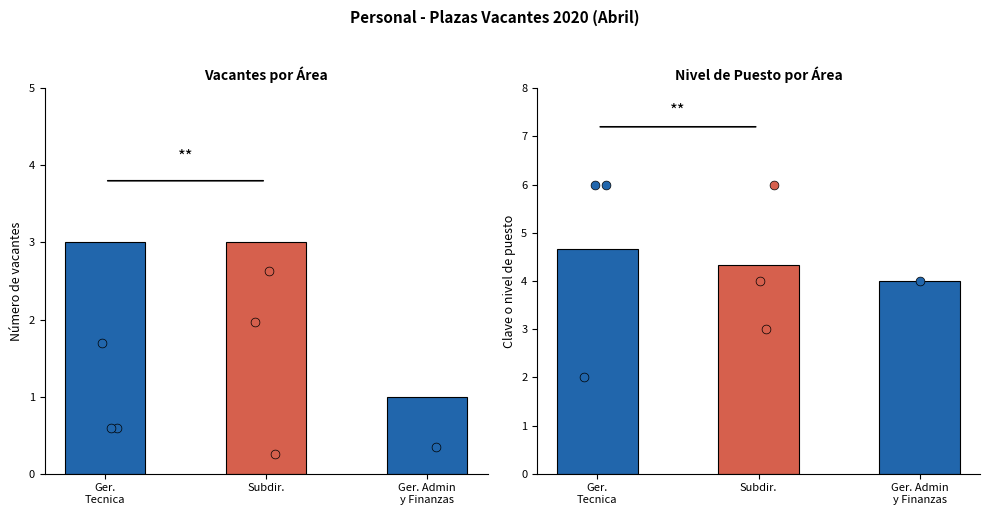

At how many categories does at least one series exceed 1?

3